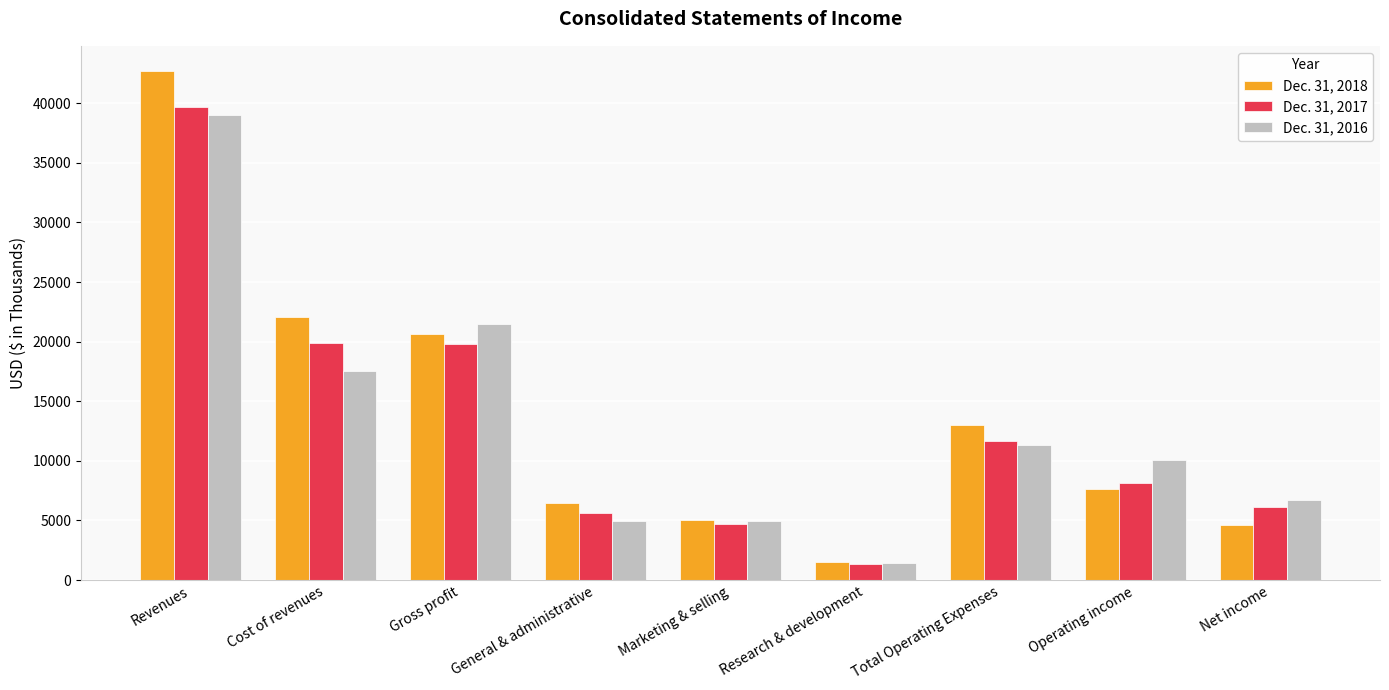

Which series has the widest spread of values?

Dec. 31, 2018